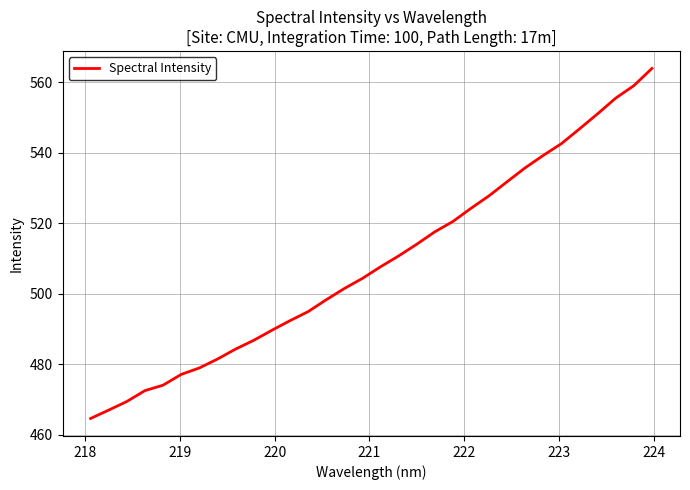

Reading right to left, list all the values displayed in this chart.

564.0	559.1	555.6	551.1	546.8	542.6	539.3	535.8	531.8	527.8	524.3	520.5	517.6	514.1	510.8	507.7	504.4	501.5	498.3	494.9	492.4	489.7	486.8	484.3	481.5	479.0	477.1	474.1	472.5	469.5	467.0	464.6